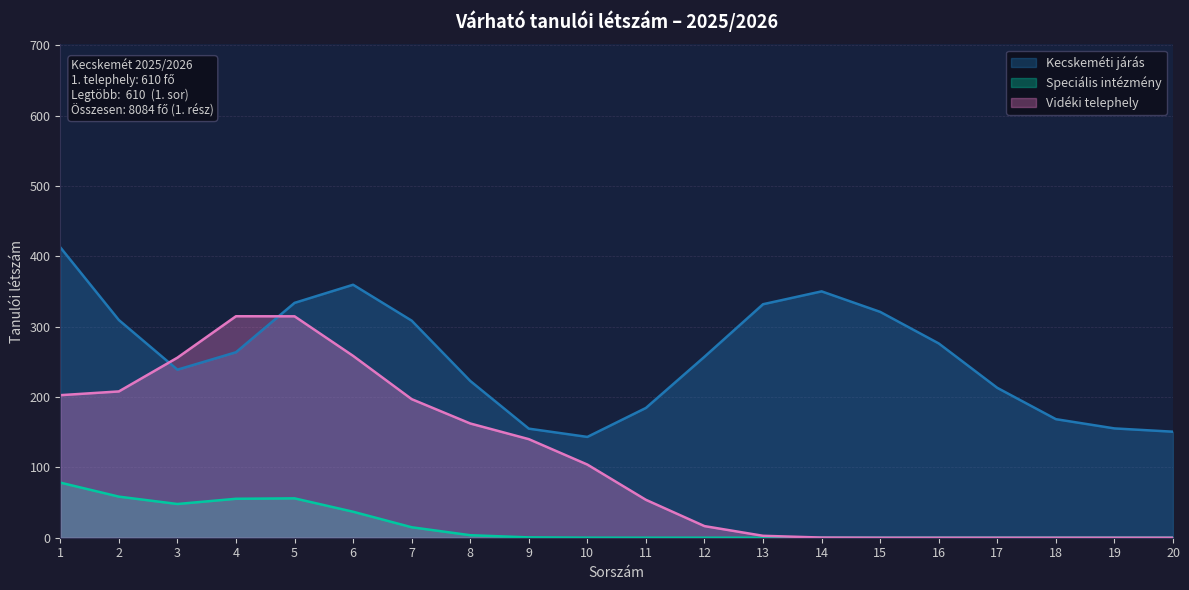

Between 4 and 5, which is larger?

5